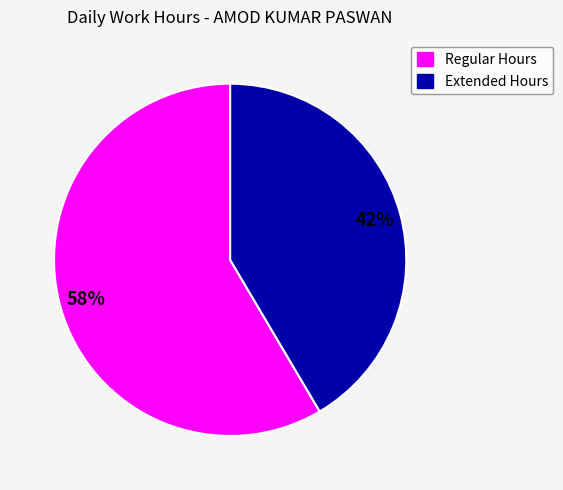

Which category has the smallest portion of the pie?

Extended Hours